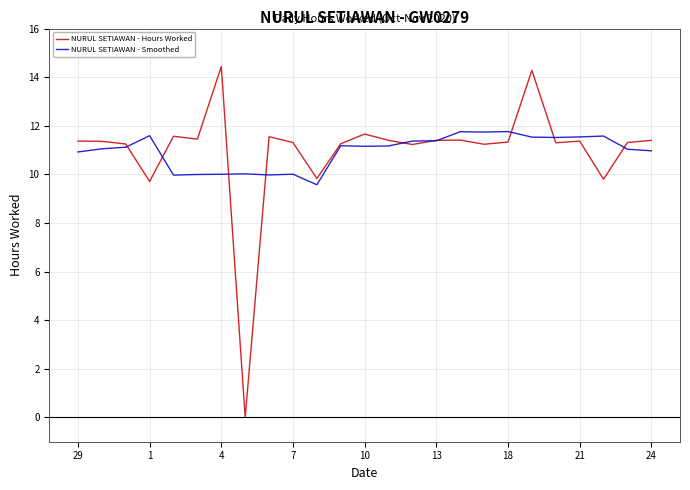

What is the maximum value shown in the chart?

14.4